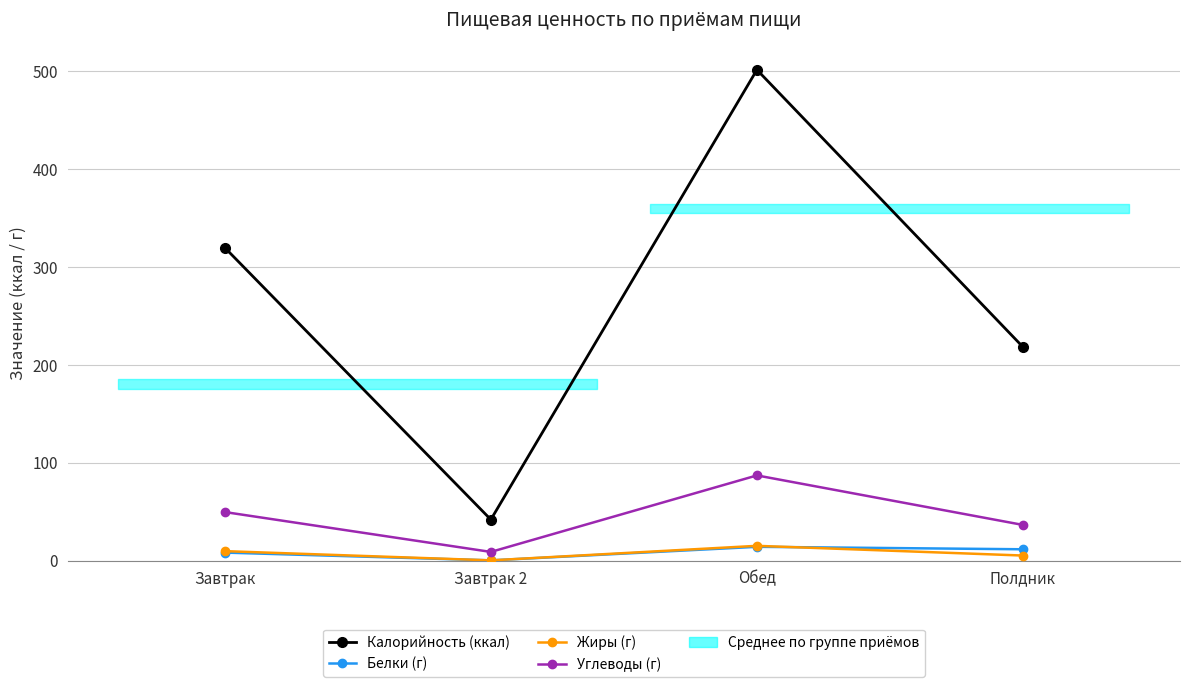

True or false: Белки (г) and Калорийность (ккал) cross at least once.

False